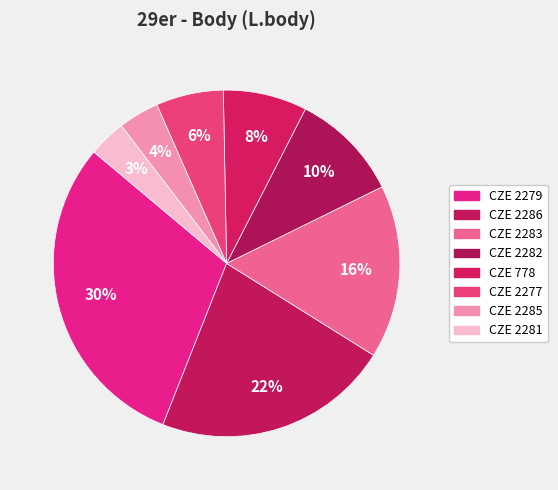

Is there a majority slice in this chart?

No